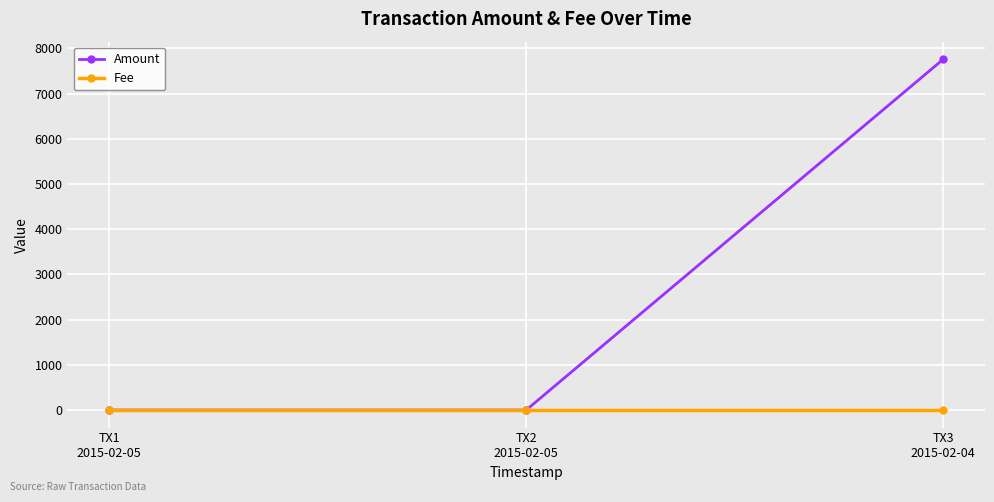

At how many categories does at least one series exceed 3729?

1